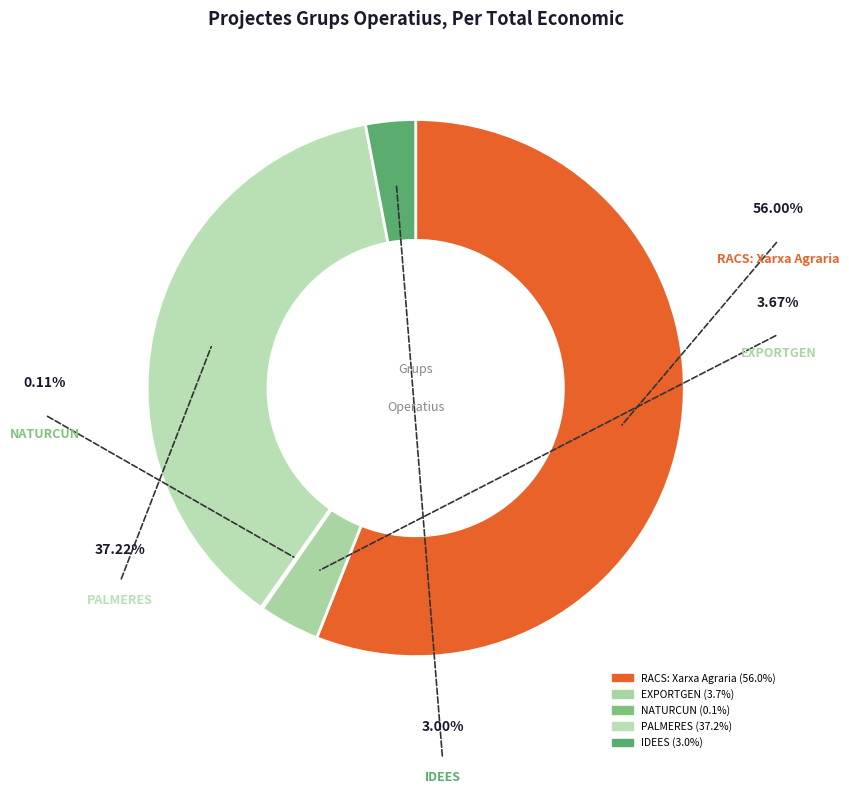

Is it true that PALMERES is 27% of the pie?

False